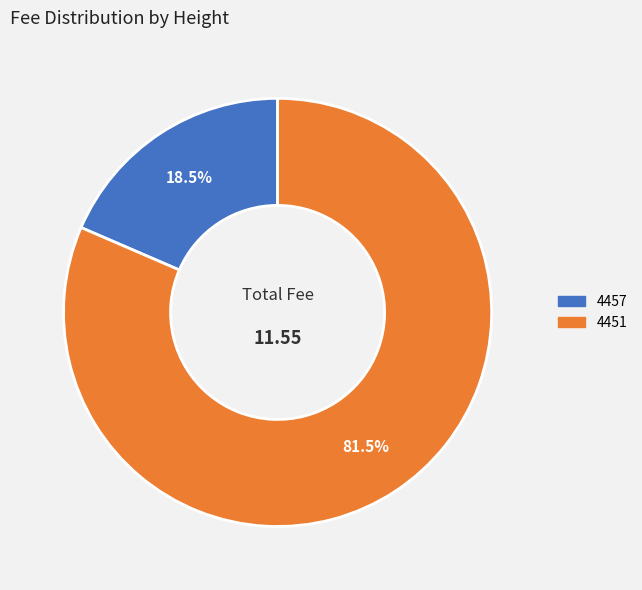

Which slice represents more than half of the pie?

4451